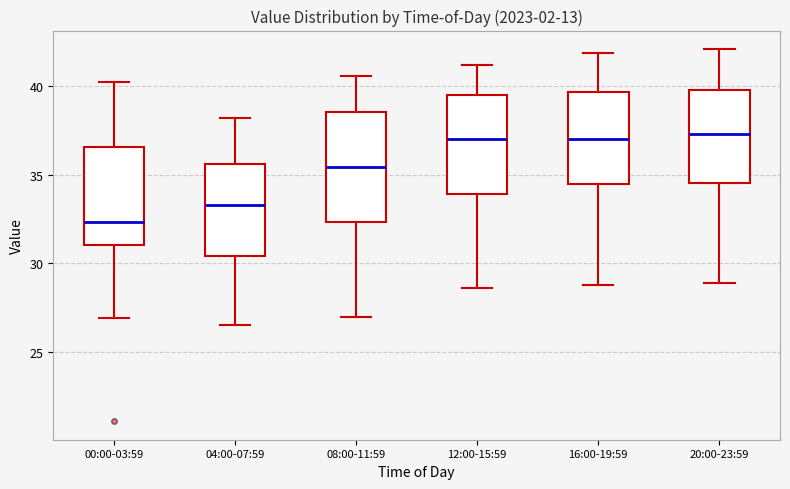

Reading left to right, transcribe this box plot: for each box, give where its median line is, the range the box spans, and where its two whiskers end, as read against the y-axis. The values are not printed on the chart, so give them approximately, as read against the axis.

00:00-03:59: median 32.5, box 31.0 to 36.5, whiskers 27.0 to 40.5
04:00-07:59: median 33.5, box 30.5 to 35.5, whiskers 26.5 to 38.0
08:00-11:59: median 35.5, box 32.5 to 38.5, whiskers 27.0 to 40.5
12:00-15:59: median 37.0, box 34.0 to 39.5, whiskers 28.5 to 41.0
16:00-19:59: median 37.0, box 34.5 to 39.5, whiskers 29.0 to 42.0
20:00-23:59: median 37.5, box 34.5 to 40.0, whiskers 29.0 to 42.0